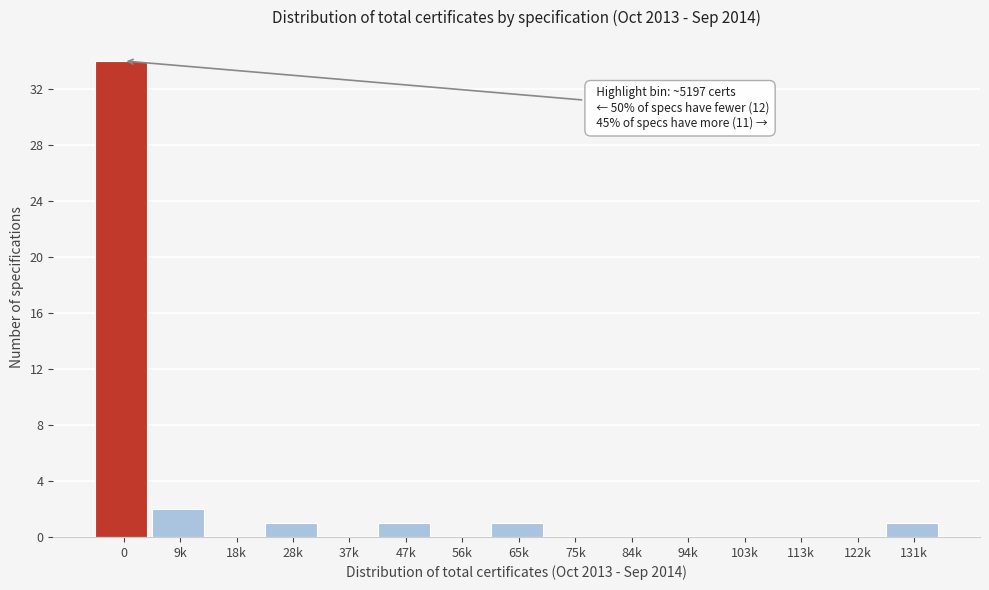

Reading left to right, transcribe all the data shown in this chart.

0=34	9k=2	18k=0	28k=1	37k=0	47k=1	56k=0	65k=1	75k=0	84k=0	94k=0	103k=0	113k=0	122k=0	131k=1